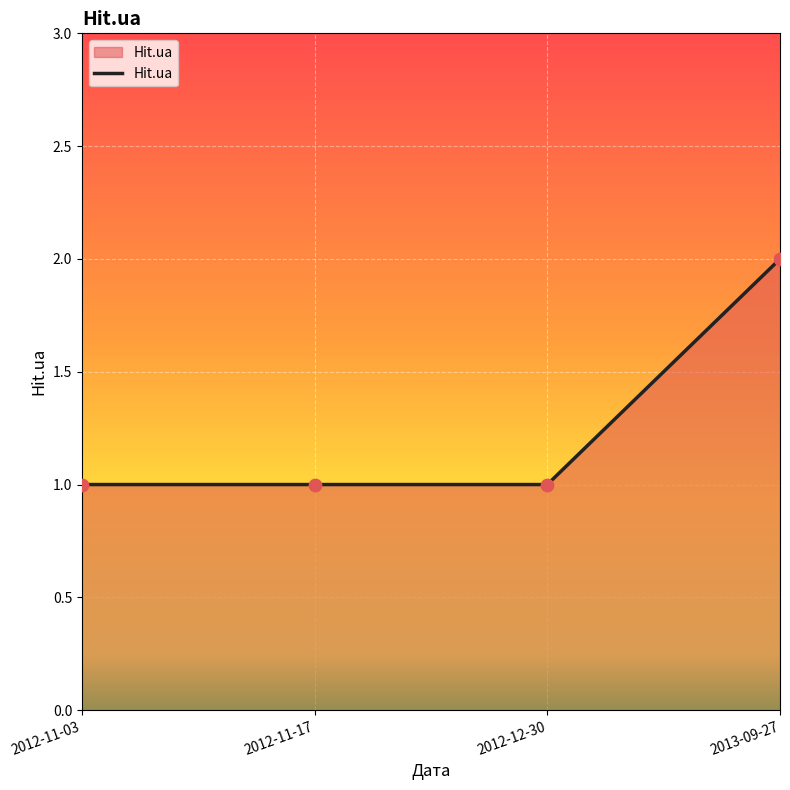

What is the change in value from 2012-11-17 to 2013-09-27?

+1